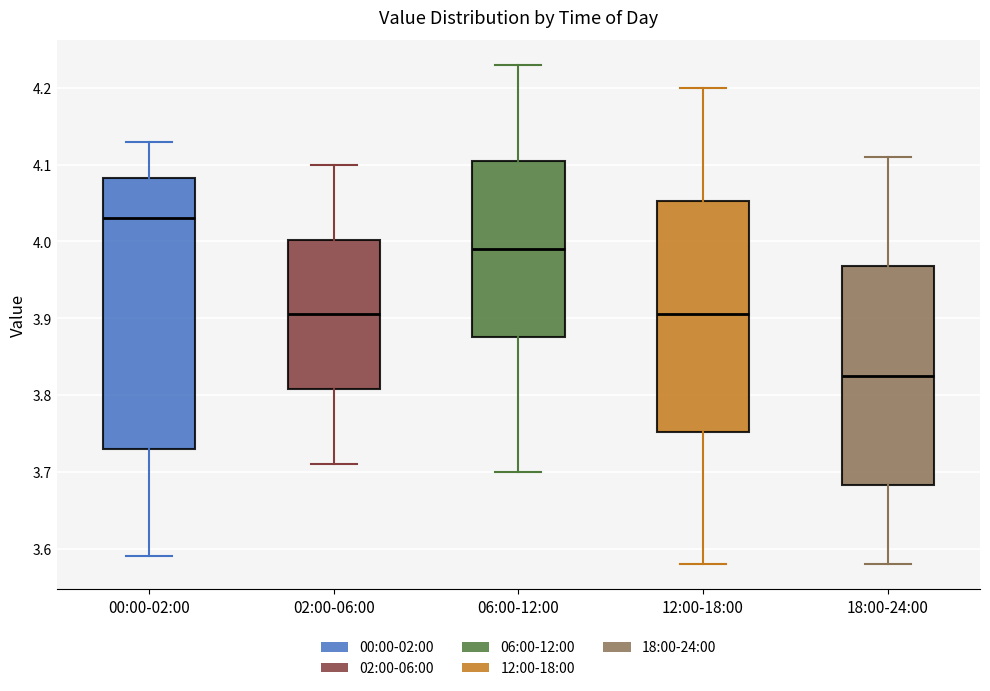

Where does the median line of the box for 02:00-06:00 sit on the y-axis? The values are not printed on the chart, so give them approximately, as read against the axis.

3.91